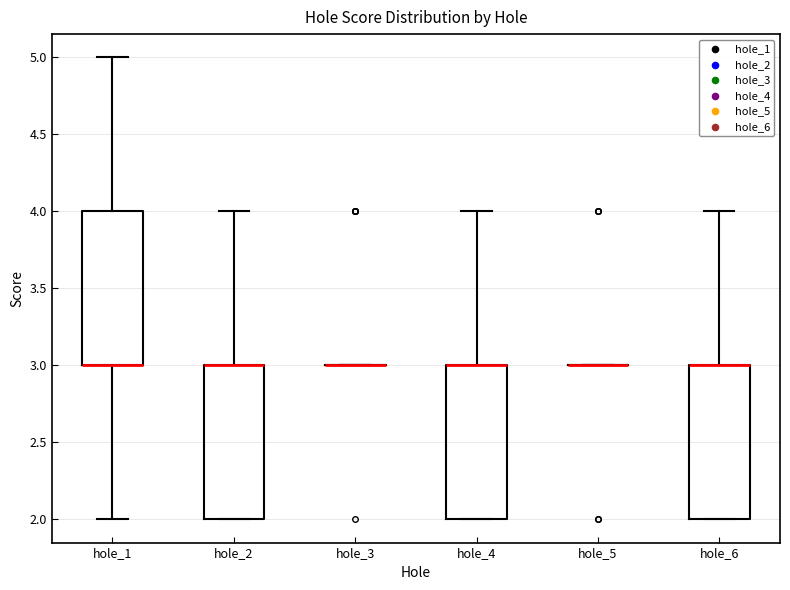

Reading left to right, transcribe this box plot: for each box, give where its median line is, the range the box spans, and where its two whiskers end, as read against the y-axis. The values are not printed on the chart, so give them approximately, as read against the axis.

hole_1: median 3 (drawn on the box's lower edge), box 3 to 4, whiskers 2 to 5
hole_2: median 3 (drawn on the box's upper edge), box 2 to 3, whiskers 2 to 4
hole_3: box collapsed to a line at 3, whiskers 3 to 3
hole_4: median 3 (drawn on the box's upper edge), box 2 to 3, whiskers 2 to 4
hole_5: box collapsed to a line at 3, whiskers 3 to 3
hole_6: median 3 (drawn on the box's upper edge), box 2 to 3, whiskers 2 to 4